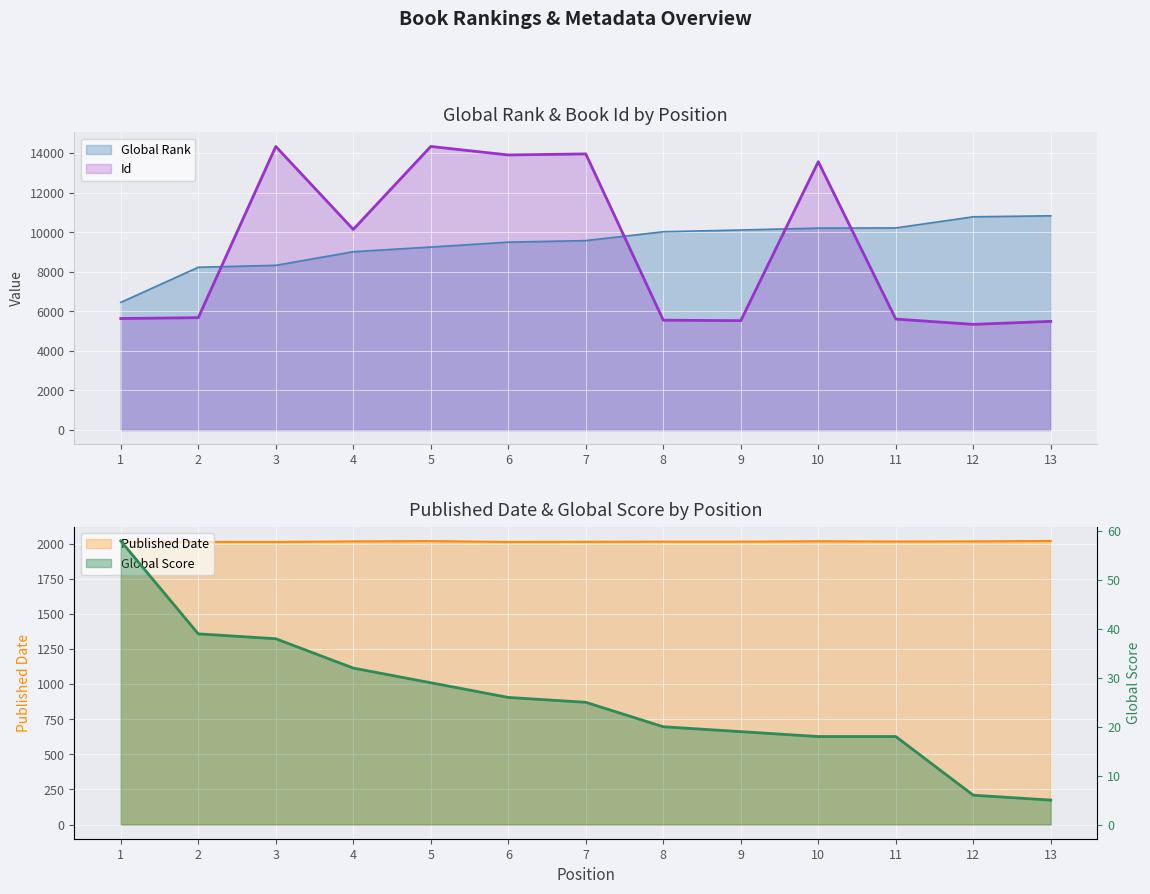

Rank the series by their maximum value, from highest to lowest.

Id, Global Rank, Published Date, Global Score